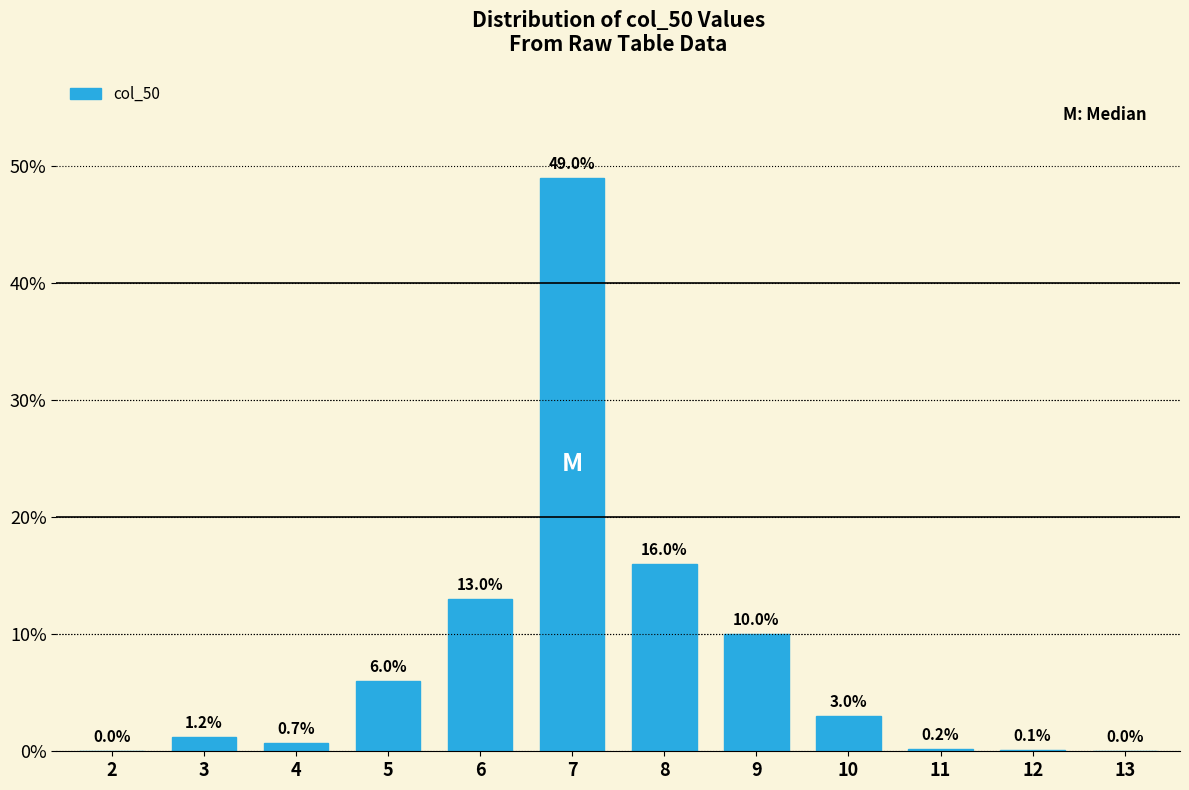

Reading left to right, what are all the values shown in this chart?

2=0.0	3=1.2	4=0.7	5=6.0	6=13.0	7=49.0	8=16.0	9=10.0	10=3.0	11=0.2	12=0.1	13=0.0